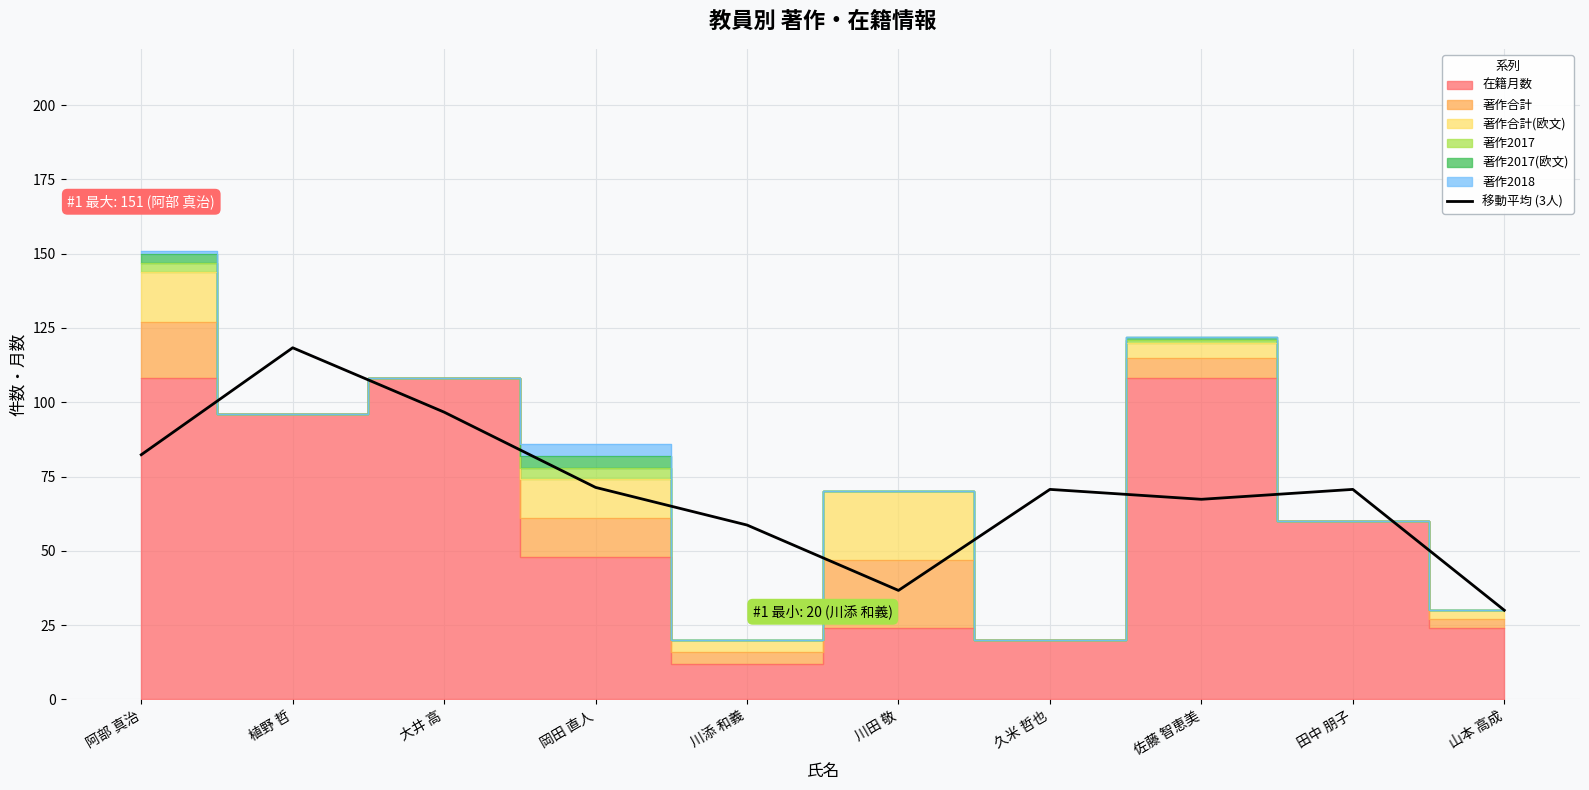

How many data points are above 70?

6